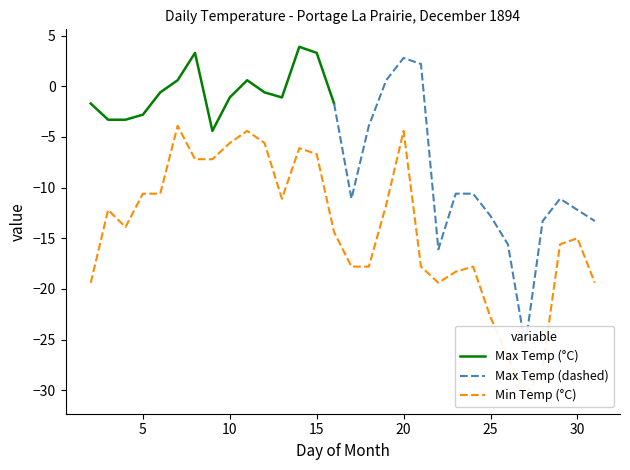

What is the maximum value for Max Temp (°C)?

3.9